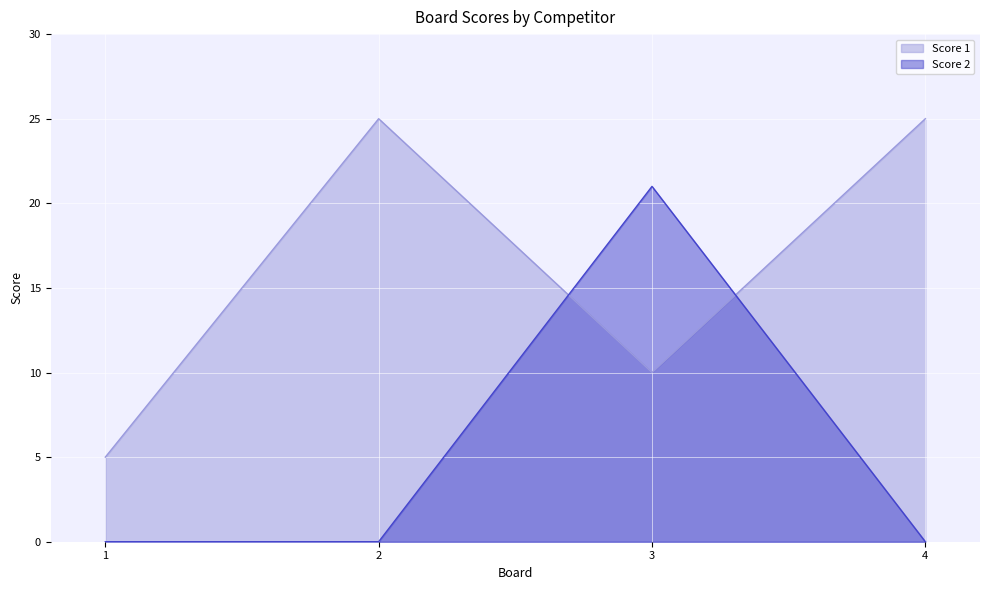

Where is Score 2 nearest to the value 10?

1